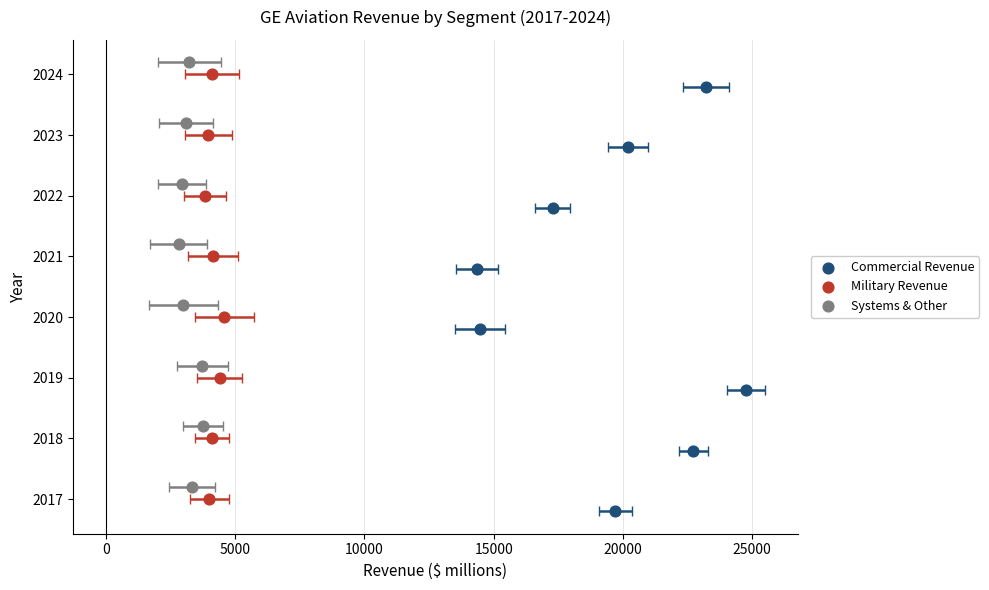

What are all the series names shown in the legend?

Commercial Revenue, Military Revenue, Systems & Other